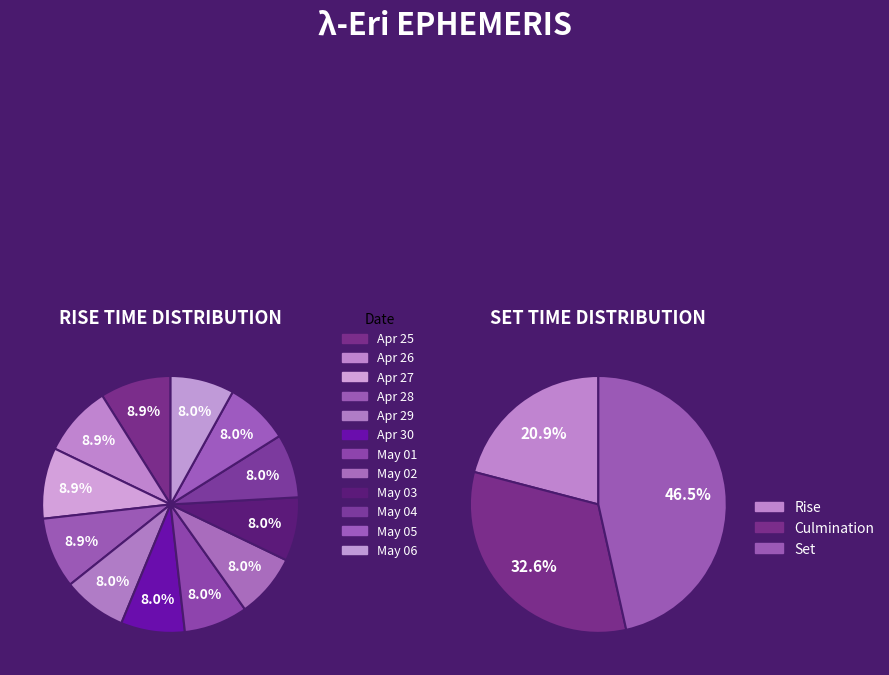

Does any single category account for the majority?

No